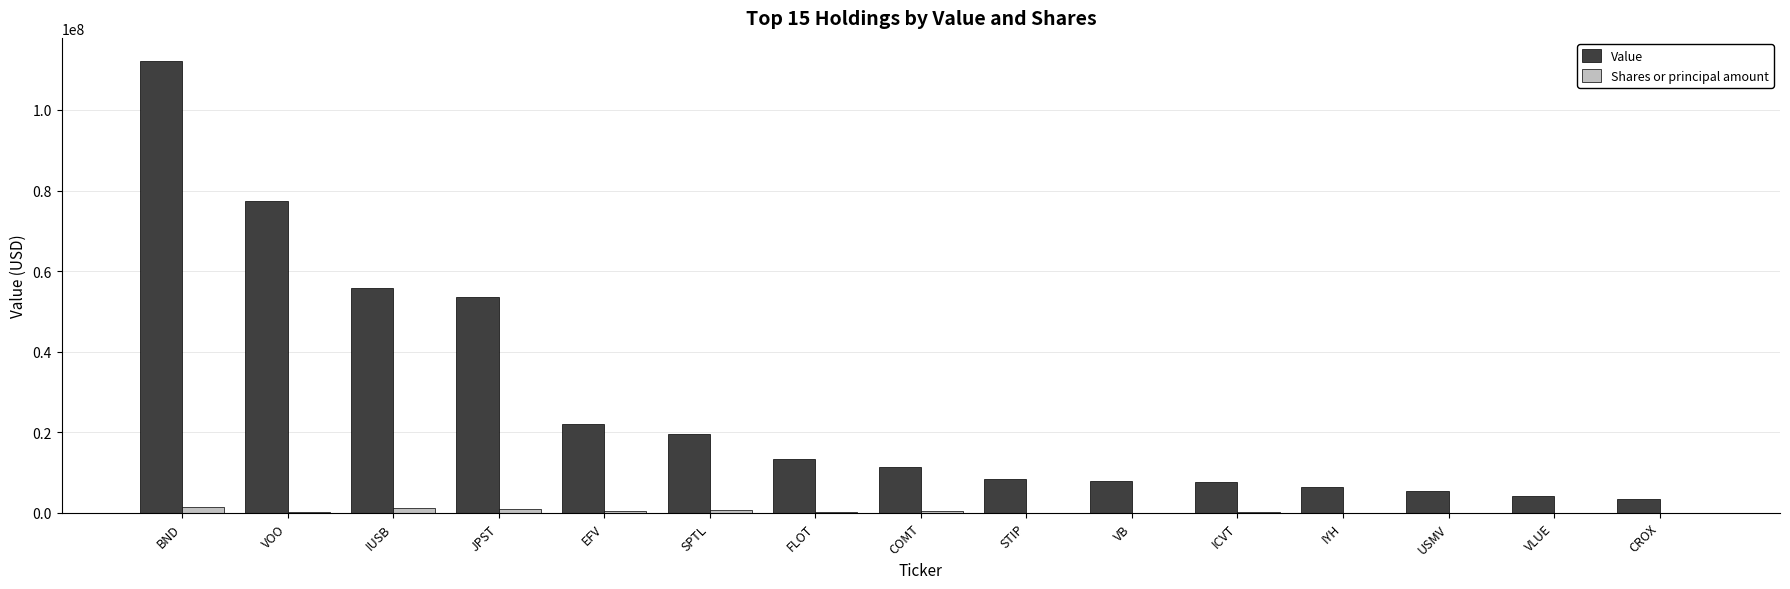

Which series changed the most between BND and USMV?

Value